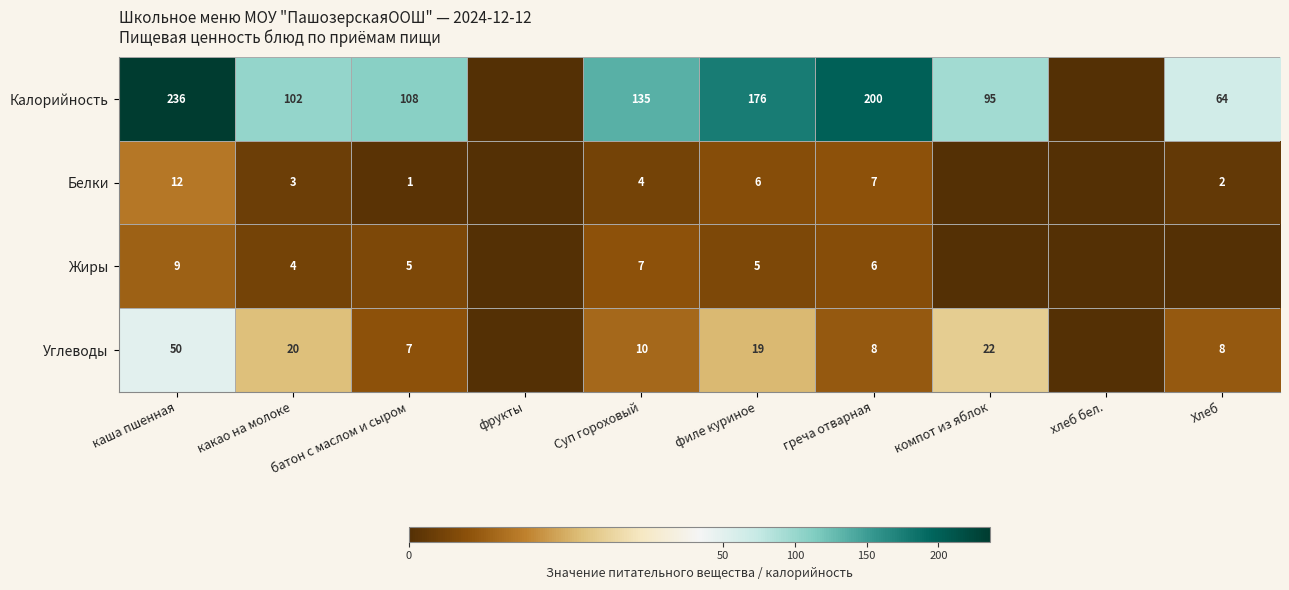

At how many categories does at least one series exceed 181?

2